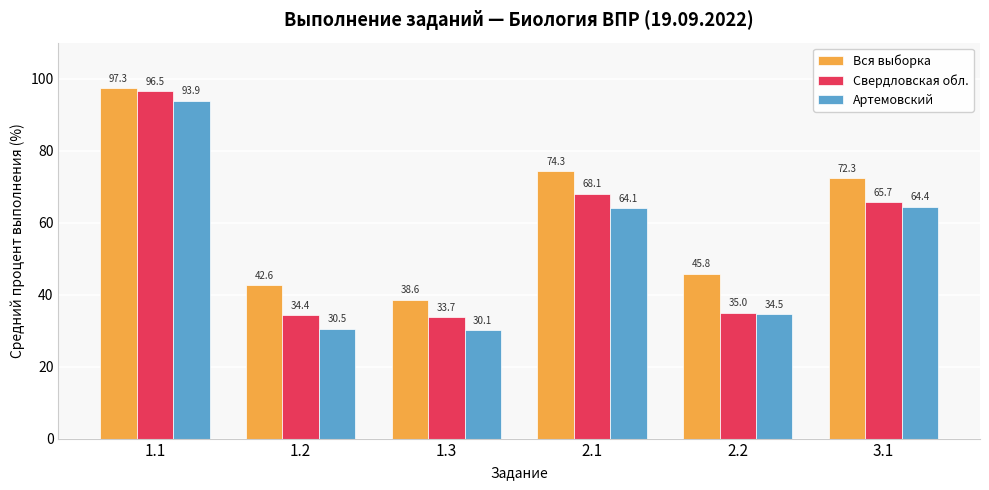

What is the total value across all series at 1.3?

102.3